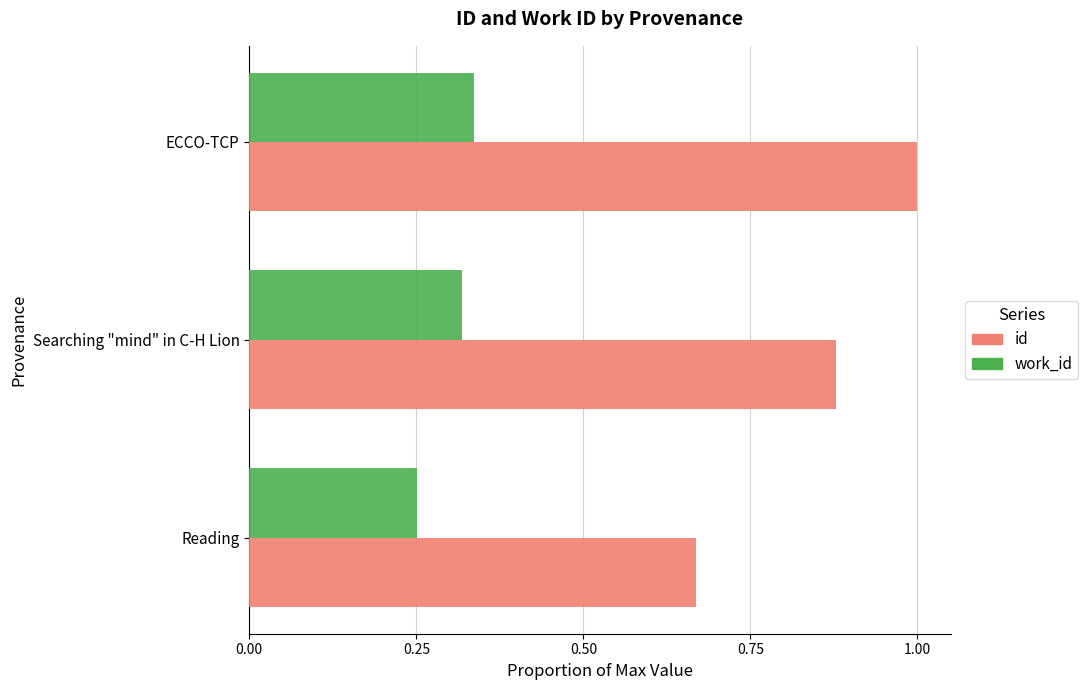

The value of work_id at Searching "mind" in C-H Lion is 0.5. True or false?

False